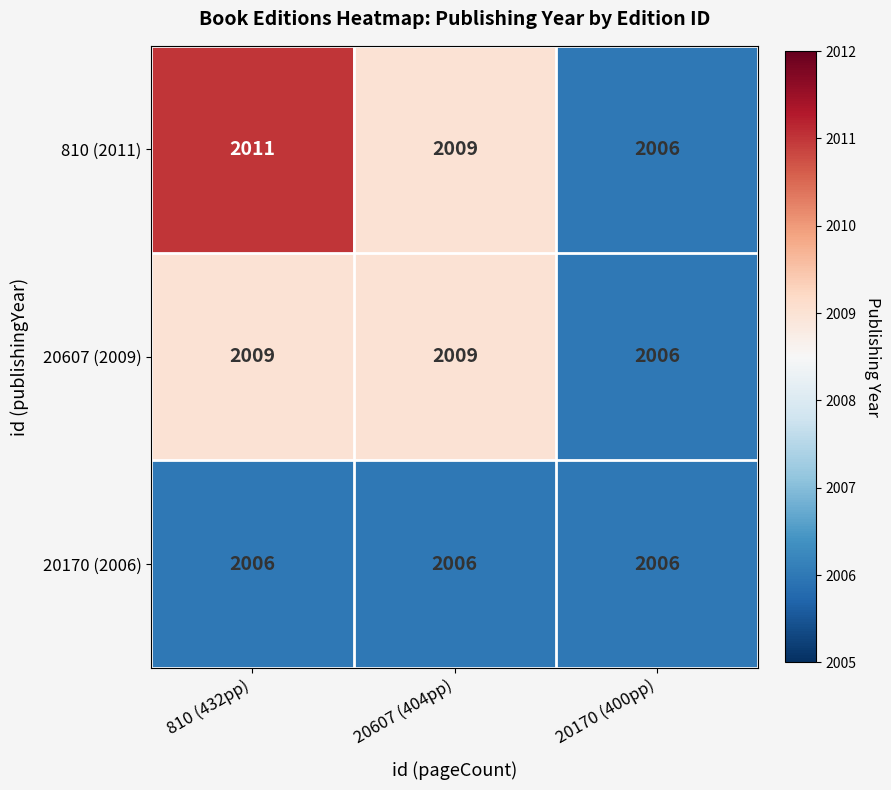

Which category has the highest value across all series?

810 (432pp)